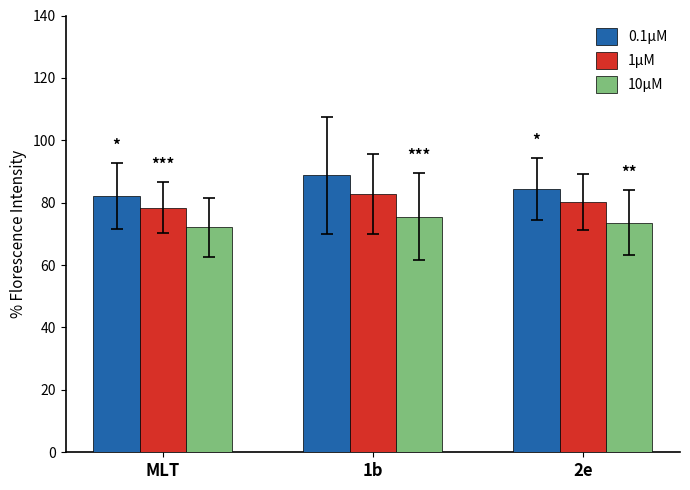

What is the difference between the second highest and minimum values in the 0.1μM series?

2.2